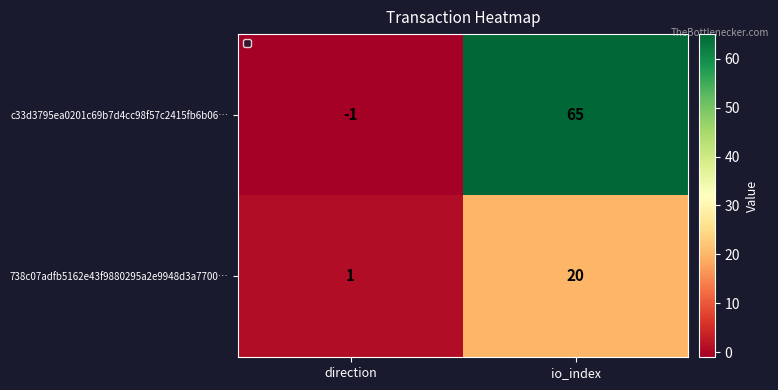

What is the total value across all series at io_index?

85